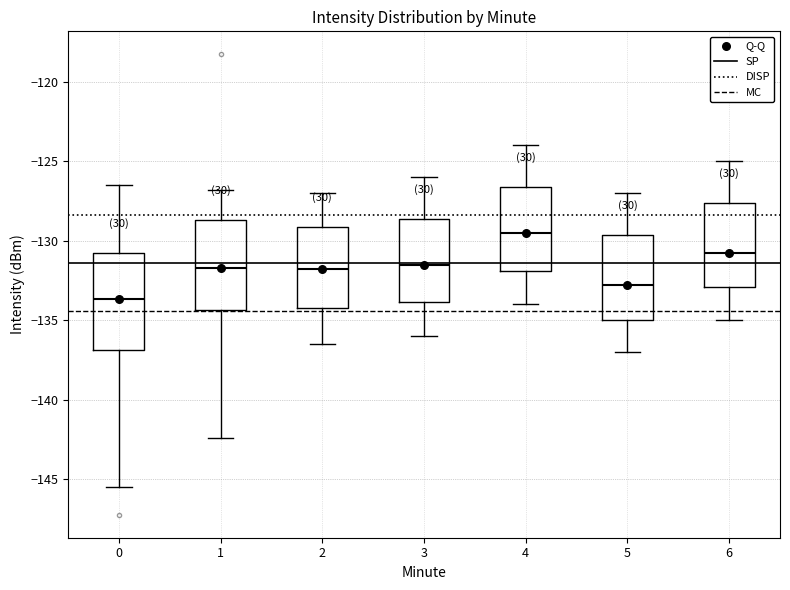

Which box's median line is the highest?

4